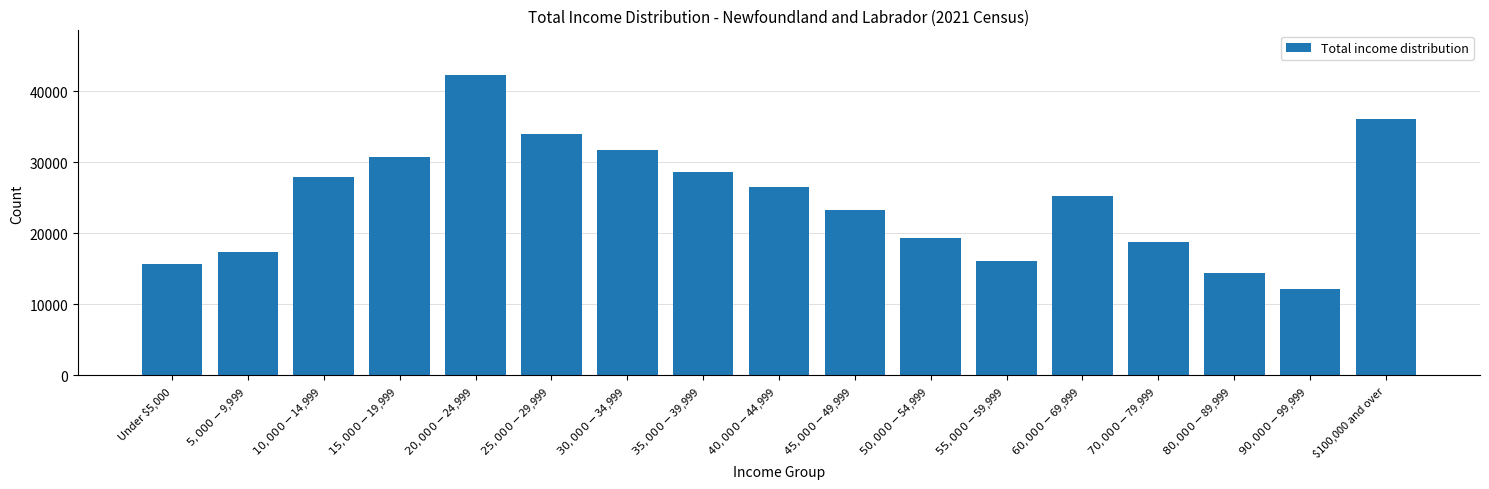

Reading left to right, what are all the values shown in this chart?

15685	17425	27890	30690	42240	33915	31695	28675	26485	23290	19355	16115	25270	18730	14365	12195	36095